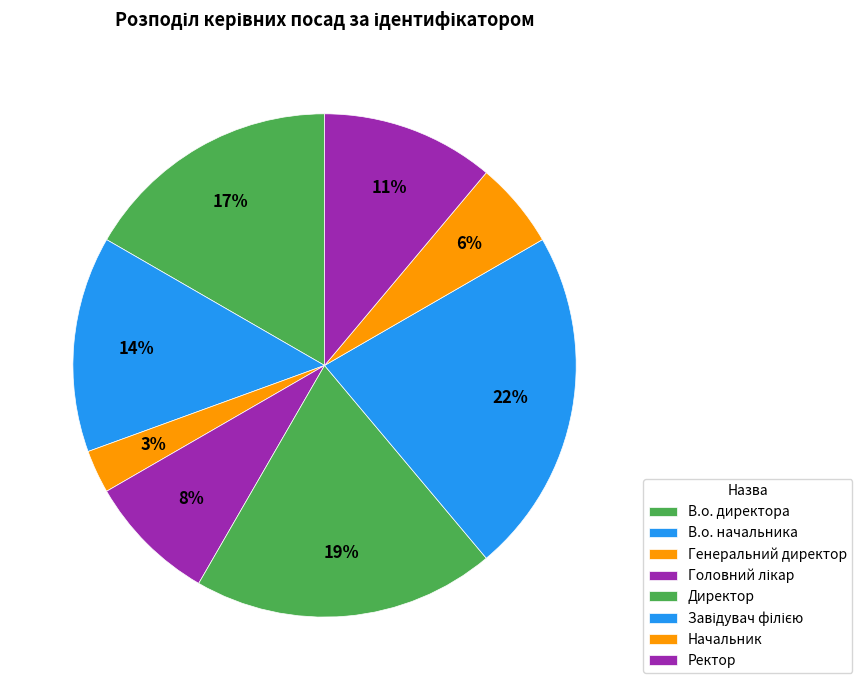

How many segments does this pie chart have?

8